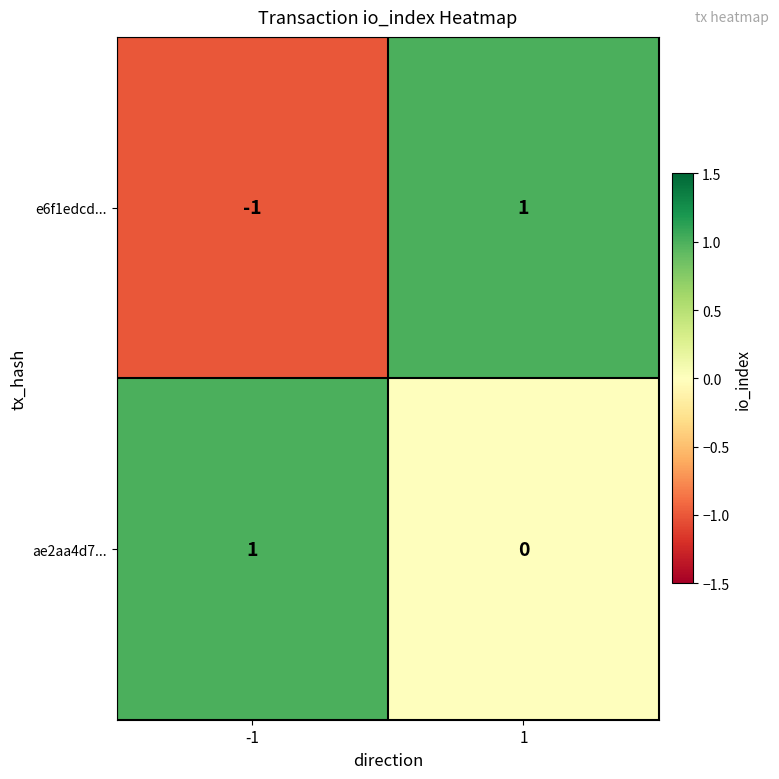

List the labels in order of e6f1edcd... value, largest first.

1, -1